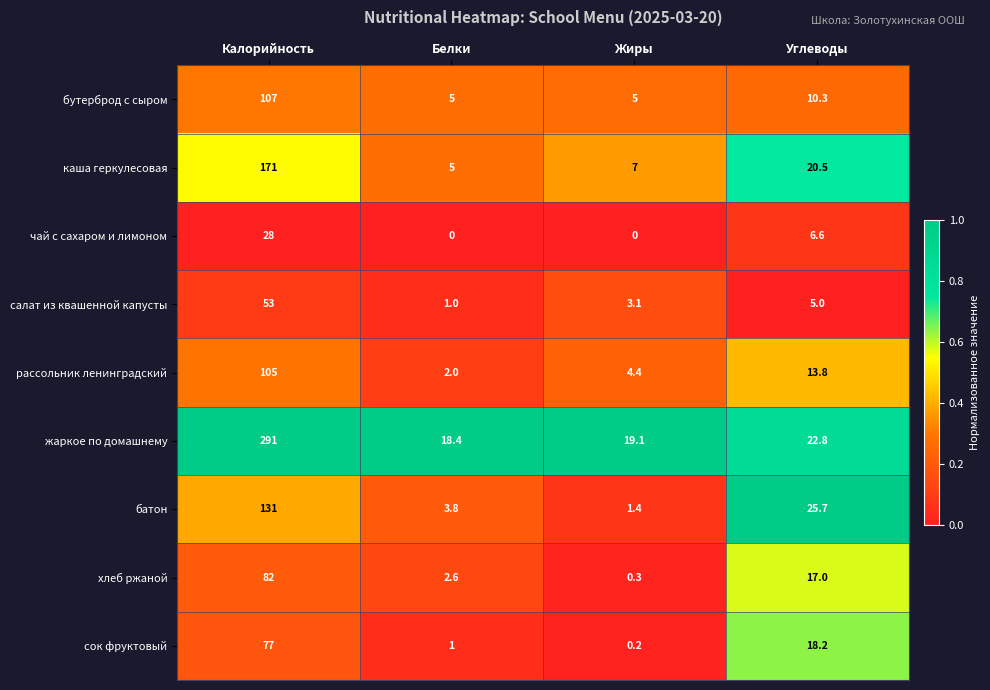

Rank the series at Жиры from highest to lowest value.

жаркое по домашнему, каша геркулесовая, бутерброд с сыром, рассольник ленинградский, салат из квашенной капусты, батон, хлеб ржаной, сок фруктовый, чай с сахаром и лимоном